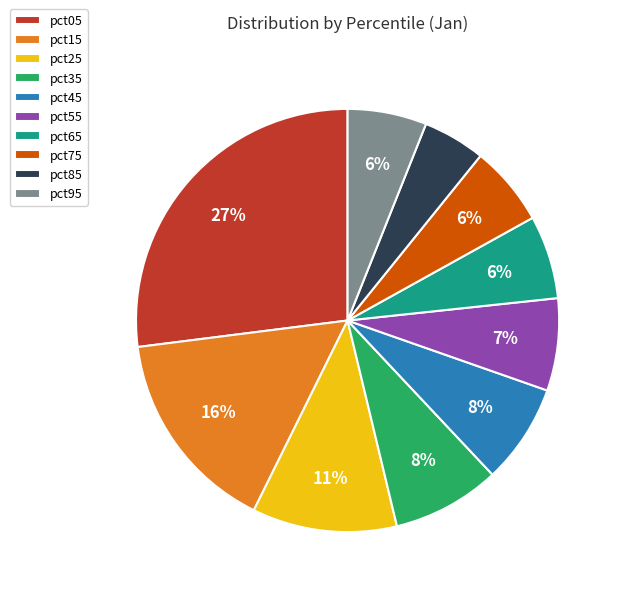

To the nearest percent, what is the combined percentage of pct55 and pct25?

18%